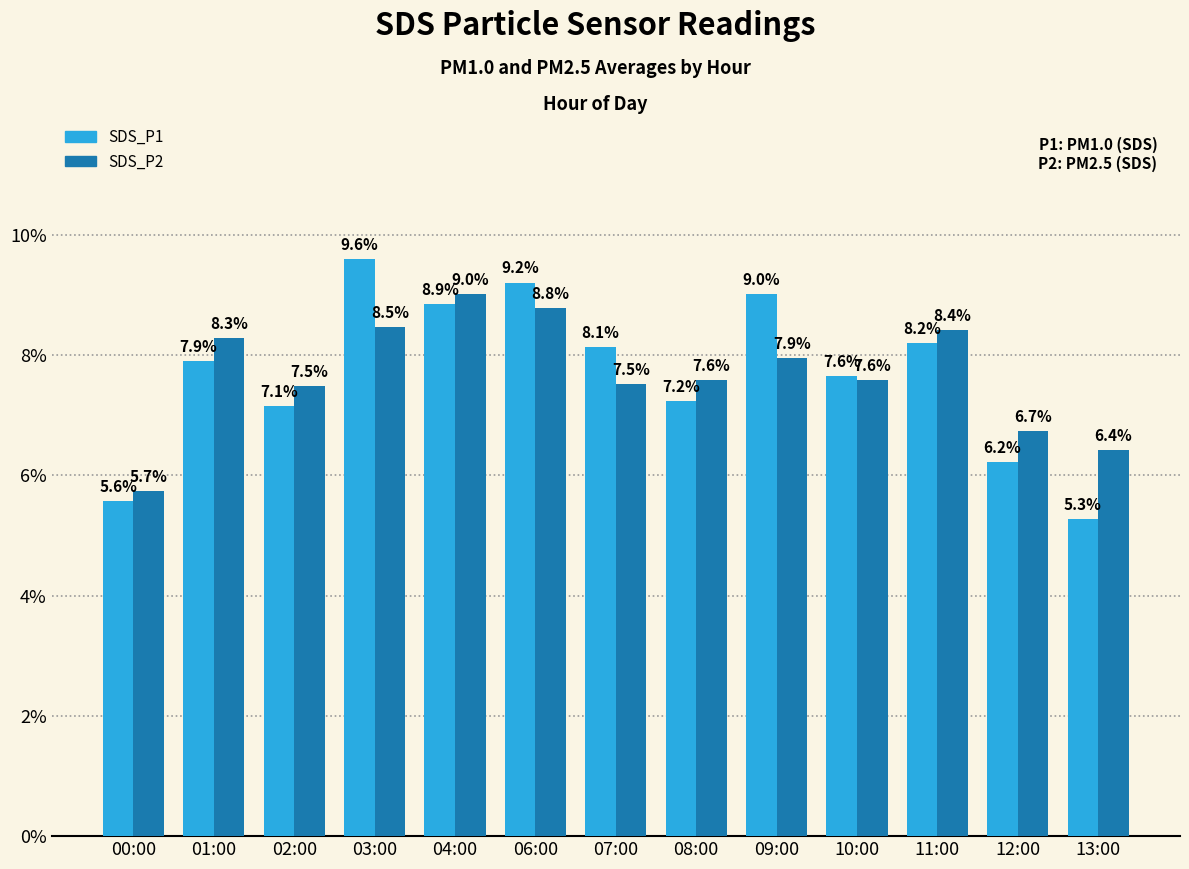

What is the difference between the maximum and minimum values in the SDS_P2 series?

3.3